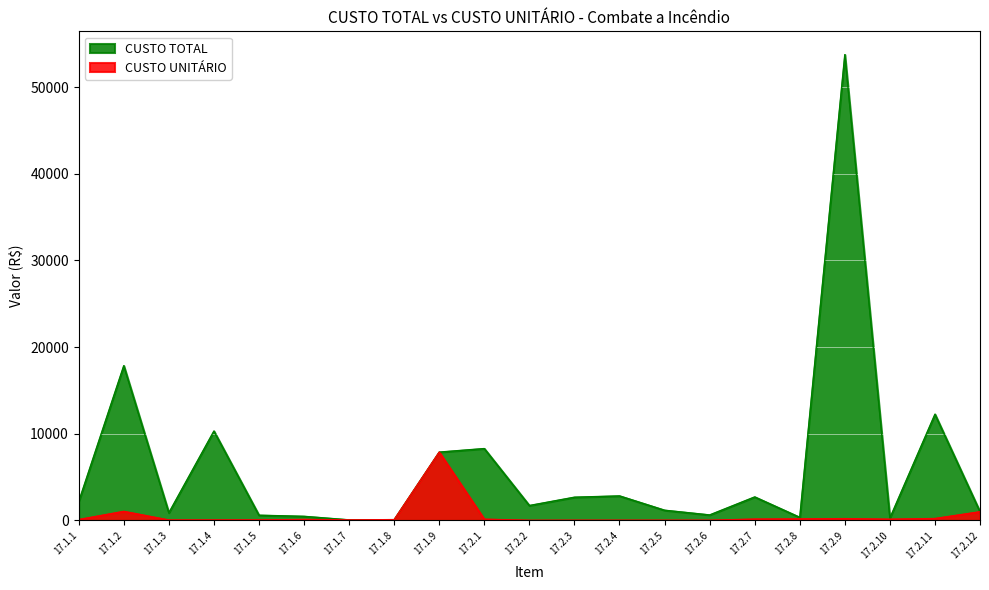

How many lines are shown in the chart?

2